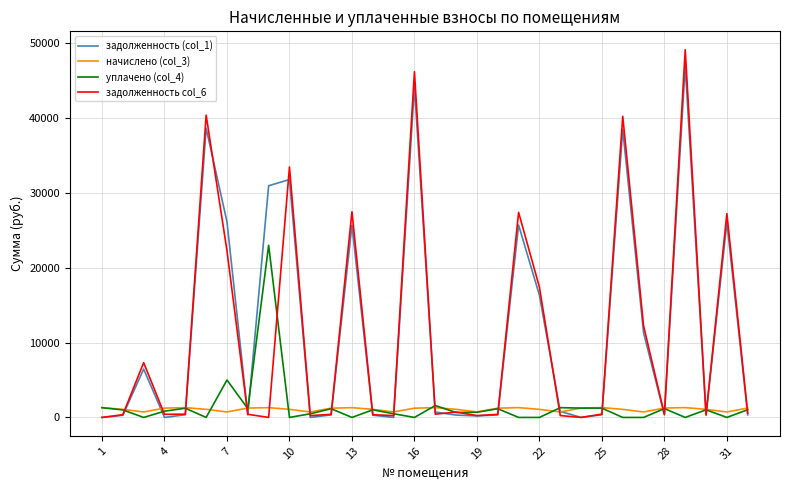

What is the maximum value shown in the chart?

49138.3